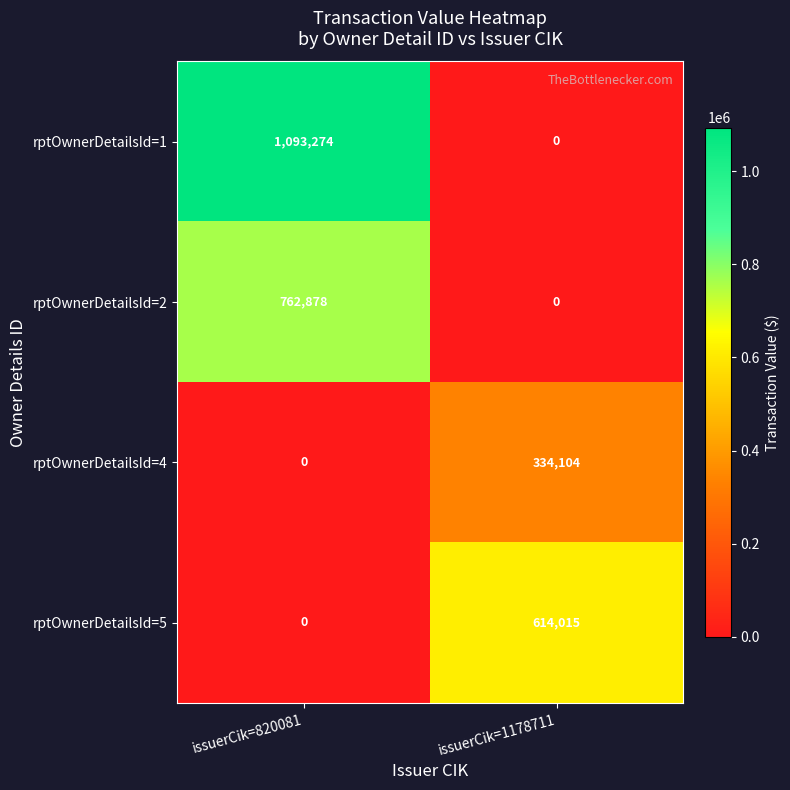

Between issuerCik=820081 and issuerCik=1178711, which series saw the biggest shift?

rptOwnerDetailsId=1